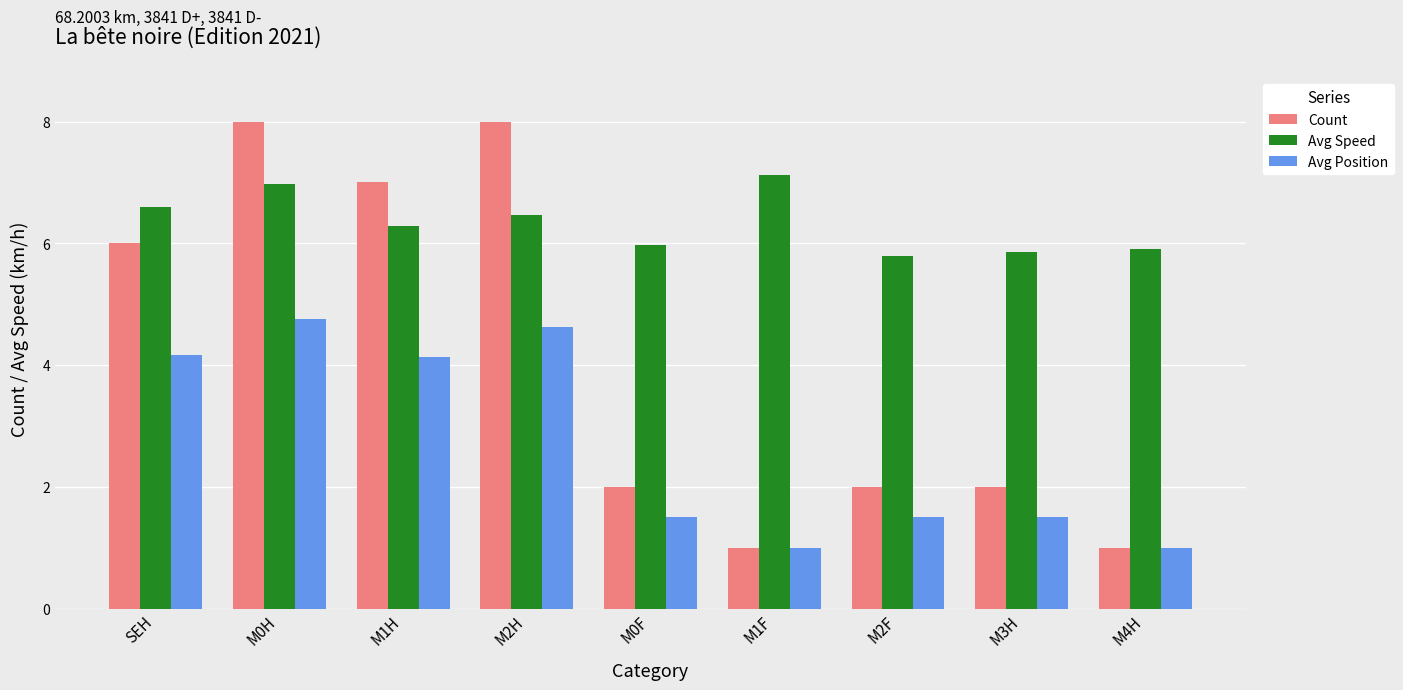

What is the spread (max minus min) of values at SEH?

2.4